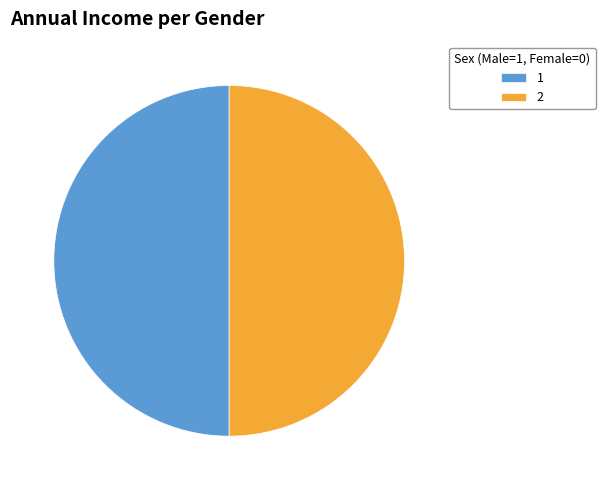

Approximately how many times larger is the value at 2 compared to 1?

1.0